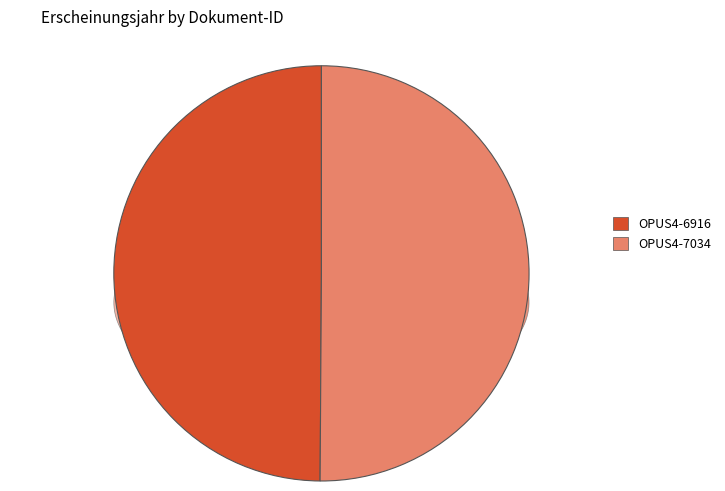

What is the change in value from OPUS4-6916 to OPUS4-7034?

+8